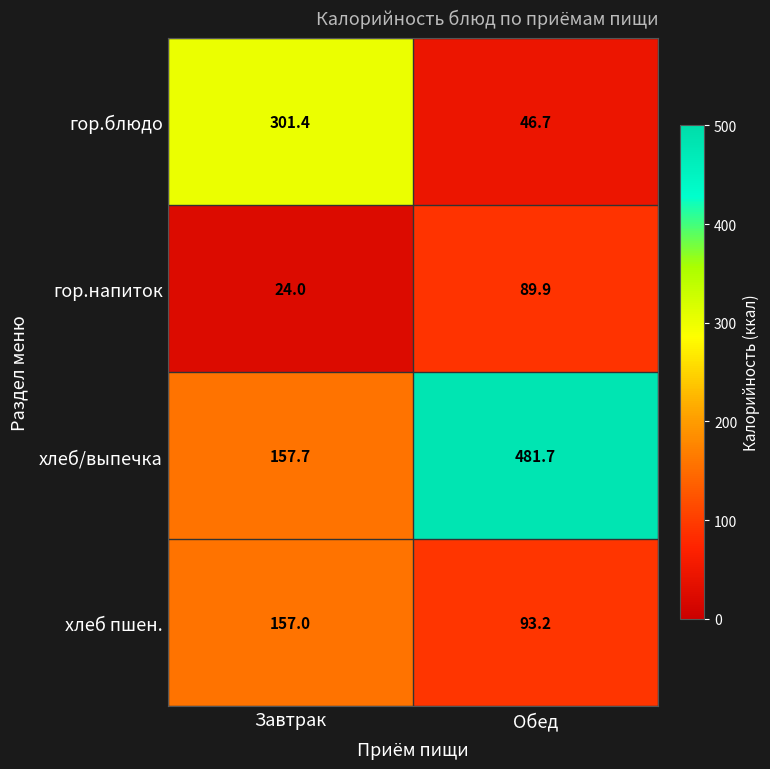

Which label corresponds to the largest value in the chart?

Обед